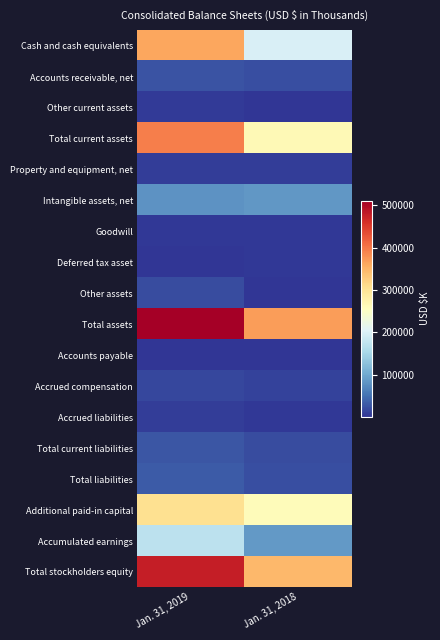

Reading left to right, list all the values displayed in this chart.

Cash and cash equivalents: Jan. 31, 2019=361475	Jan. 31, 2018=199472
Accounts receivable, net: Jan. 31, 2019=25668	Jan. 31, 2018=21602
Other current assets: Jan. 31, 2019=7534	Jan. 31, 2018=3525
Total current assets: Jan. 31, 2019=394677	Jan. 31, 2018=265396
Property and equipment, net: Jan. 31, 2019=8223	Jan. 31, 2018=7836
Intangible assets, net: Jan. 31, 2019=79666	Jan. 31, 2018=83635
Goodwill: Jan. 31, 2019=4651	Jan. 31, 2018=4651
Deferred tax asset: Jan. 31, 2019=1677	Jan. 31, 2018=5461
Other assets: Jan. 31, 2019=21122	Jan. 31, 2018=2180
Total assets: Jan. 31, 2019=510016	Jan. 31, 2018=369159
Accounts payable: Jan. 31, 2019=3520	Jan. 31, 2018=2420
Accrued compensation: Jan. 31, 2019=16981	Jan. 31, 2018=12549
Accrued liabilities: Jan. 31, 2019=8552	Jan. 31, 2018=5521
Total current liabilities: Jan. 31, 2019=29053	Jan. 31, 2018=20490
Total liabilities: Jan. 31, 2019=32937	Jan. 31, 2018=22885
Additional paid-in capital: Jan. 31, 2019=305223	Jan. 31, 2018=261237
Accumulated earnings: Jan. 31, 2019=171850	Jan. 31, 2018=85300
Total stockholders equity: Jan. 31, 2019=477079	Jan. 31, 2018=346274